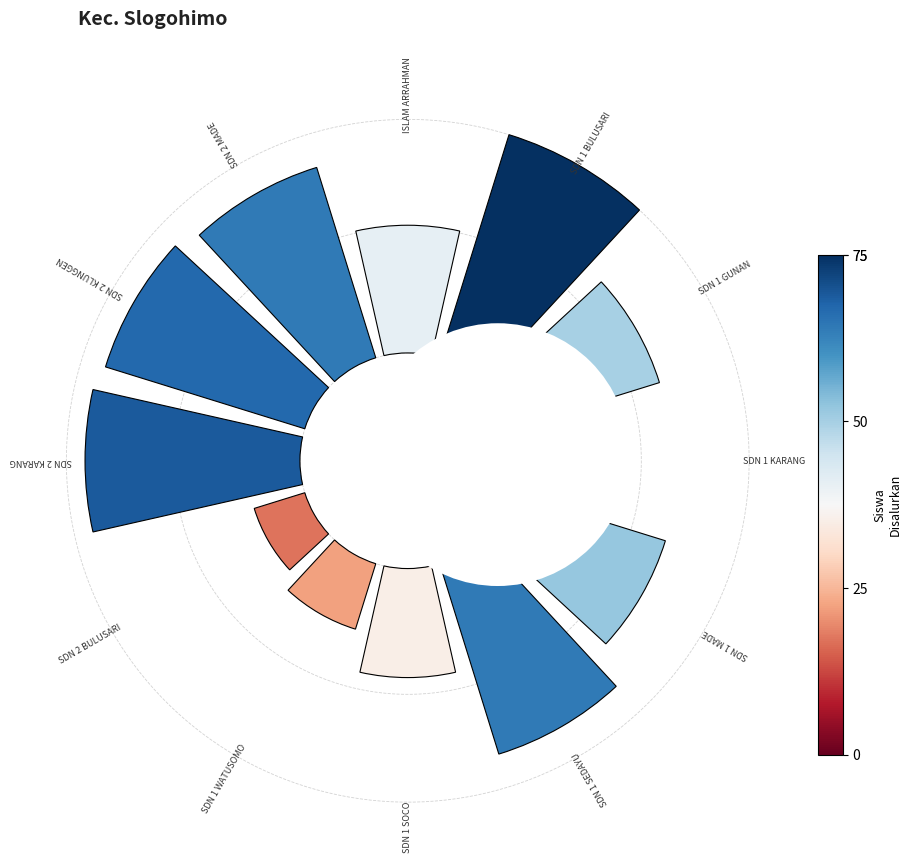

True or false: 10 accounts for 2% of the total.

False